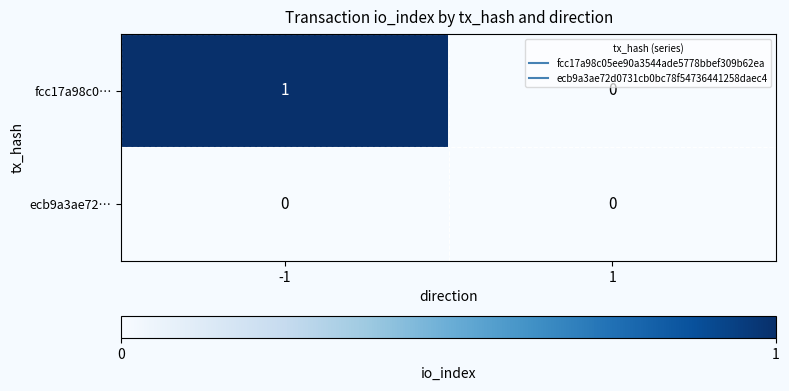

Reading right to left, transcribe all the data shown in this chart.

fcc17a98c0…: 1=0	-1=1
ecb9a3ae72…: 1=0	-1=0